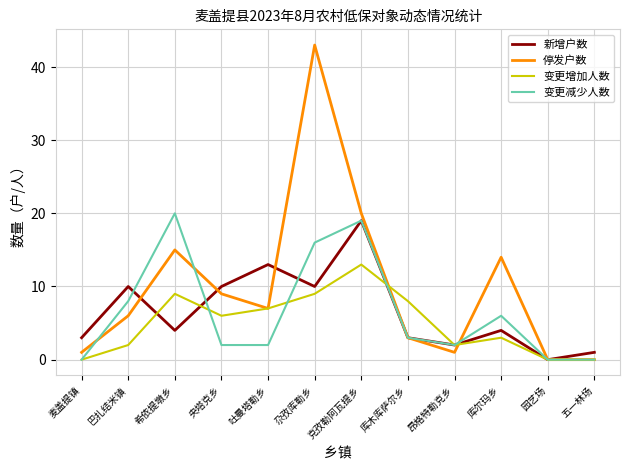

What is the difference between the maximum and minimum values in the 变更减少人数 series?

20